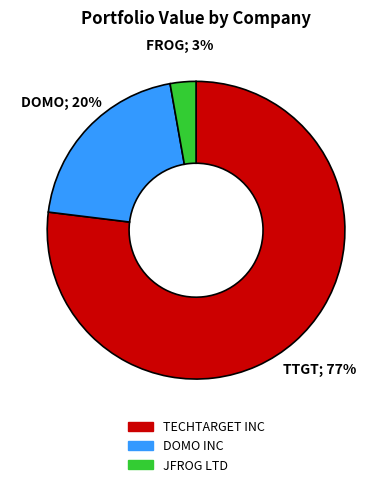

Which has a higher value, JFROG LTD or DOMO INC?

DOMO INC